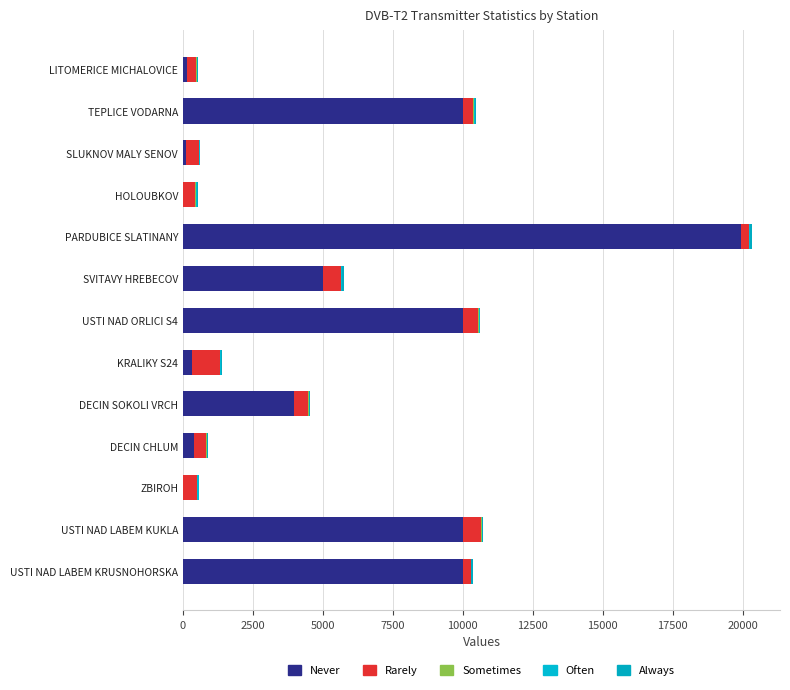

What is the difference between the second highest and second lowest values in the Never series?

9997